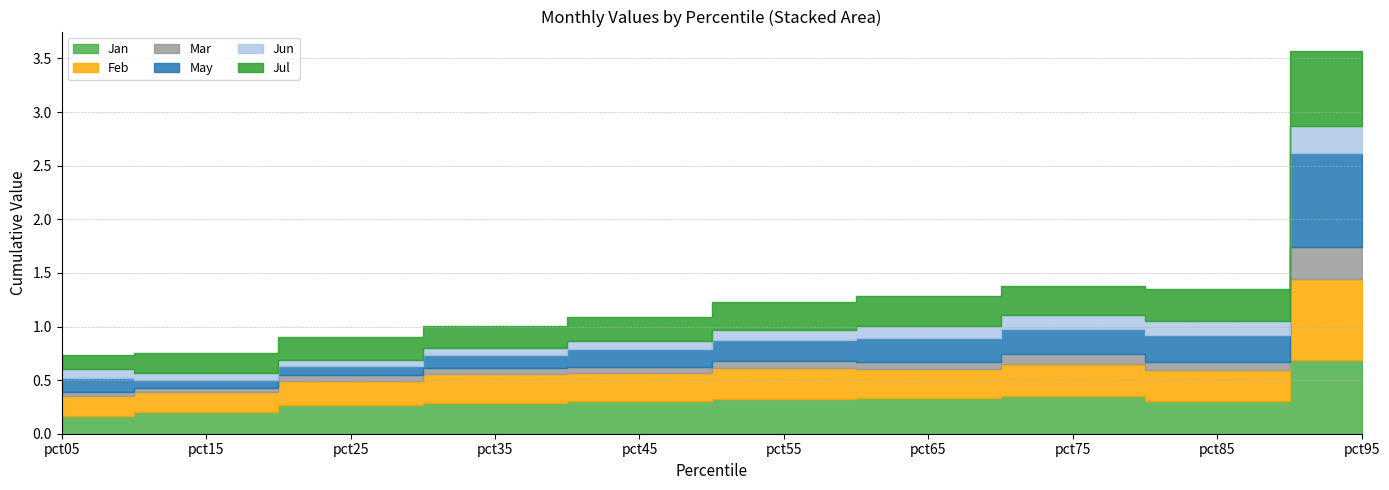

Which series has the largest total across all categories?

Jan